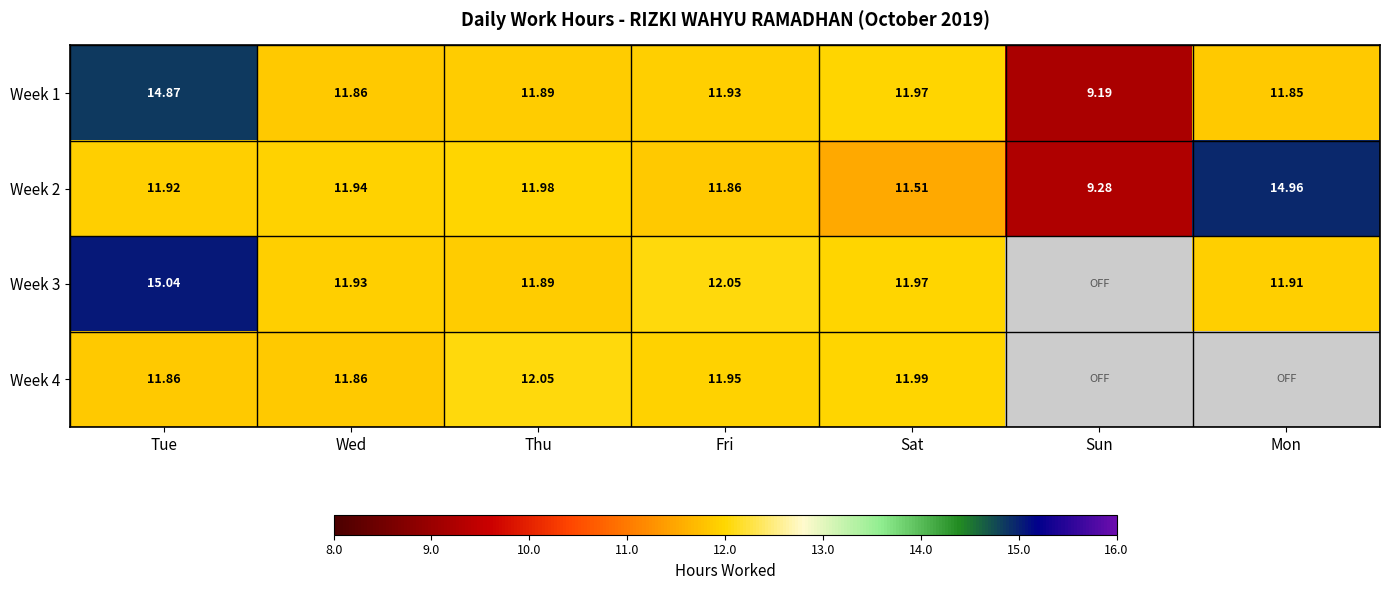

How many data points does each series have?

7